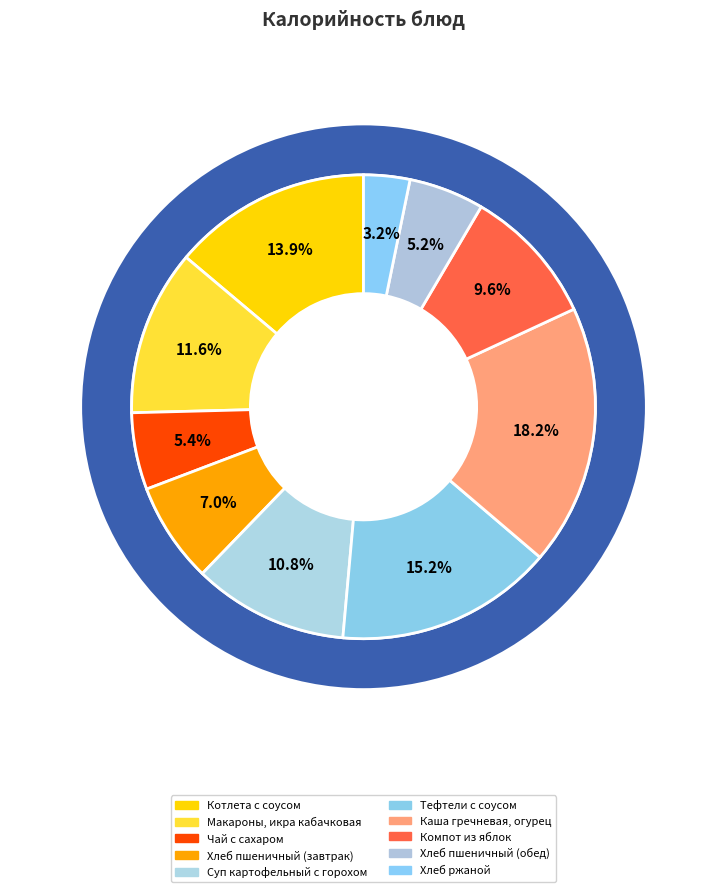

How many slices are in this pie chart?

10